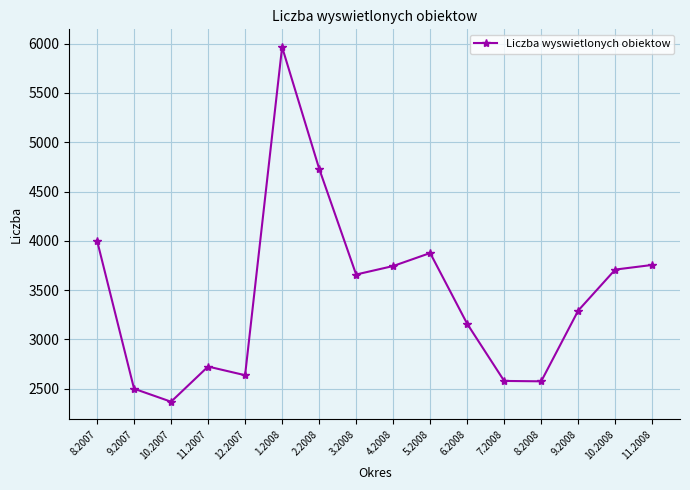

Where is the first local maximum?

11.2007